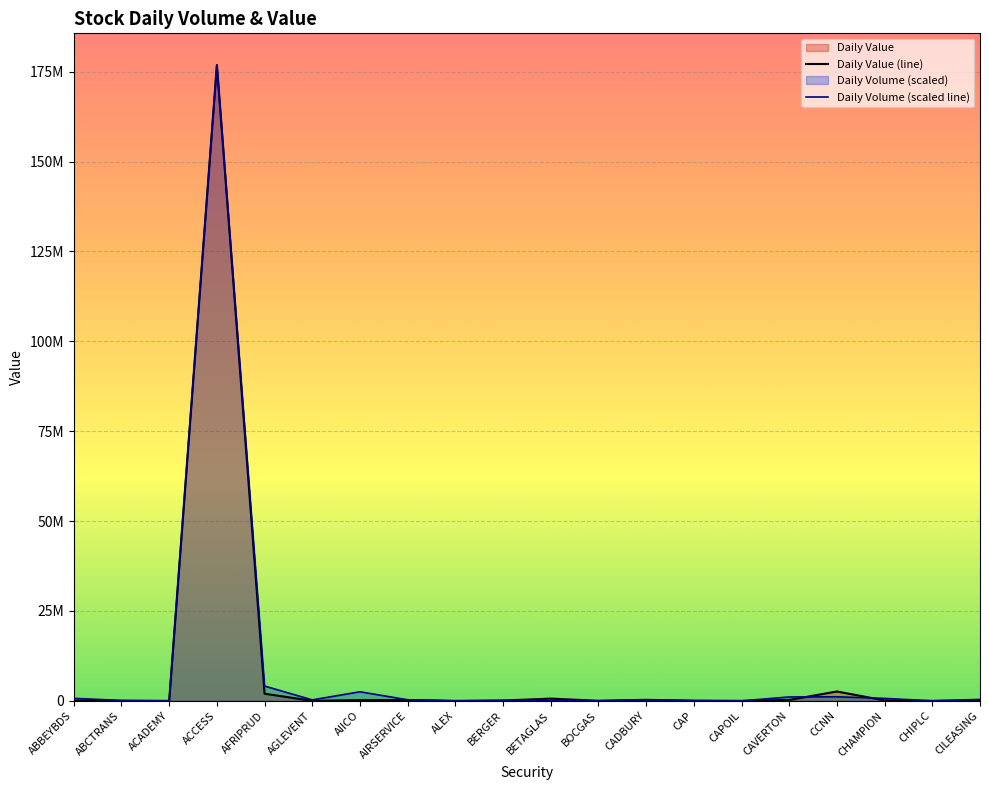

Rank the series by their average value, from highest to lowest.

Daily Volume (scaled line), Daily Value (line)